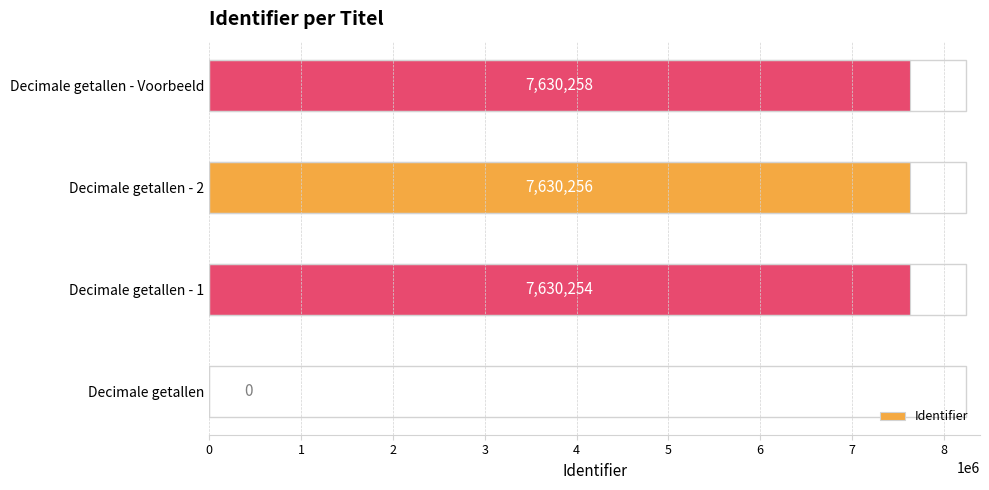

What is the sum of all values?

22890768